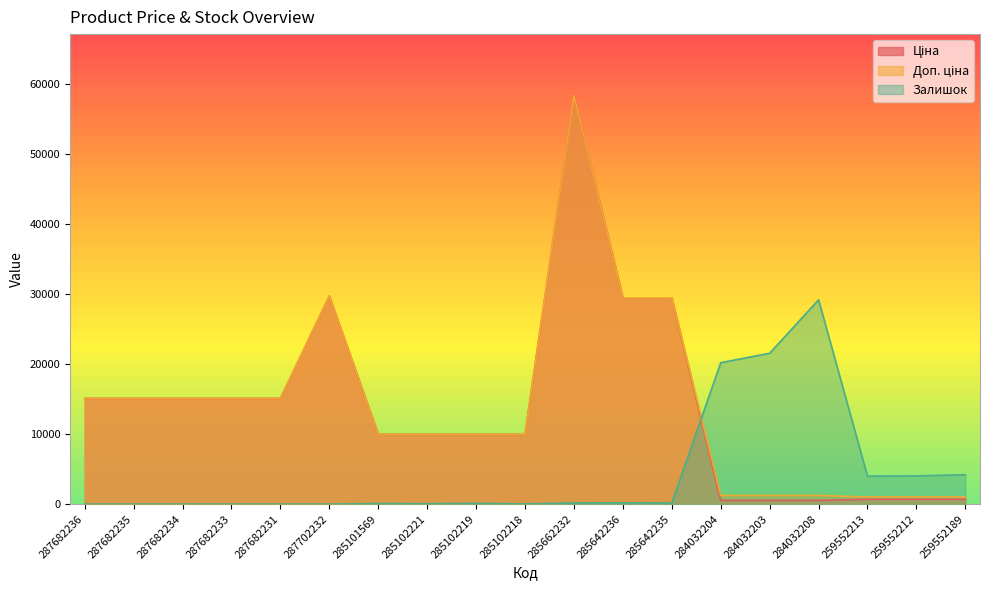

The value of Доп. ціна at 287702232 is 29747.2. True or false?

True